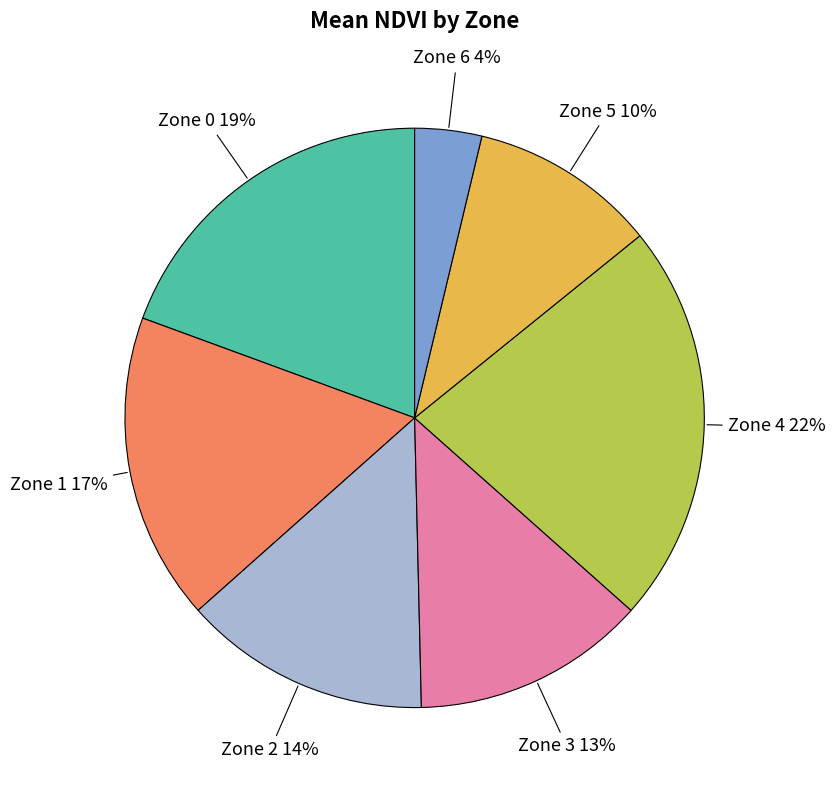

To the nearest percent, what is the average slice percentage?

14%